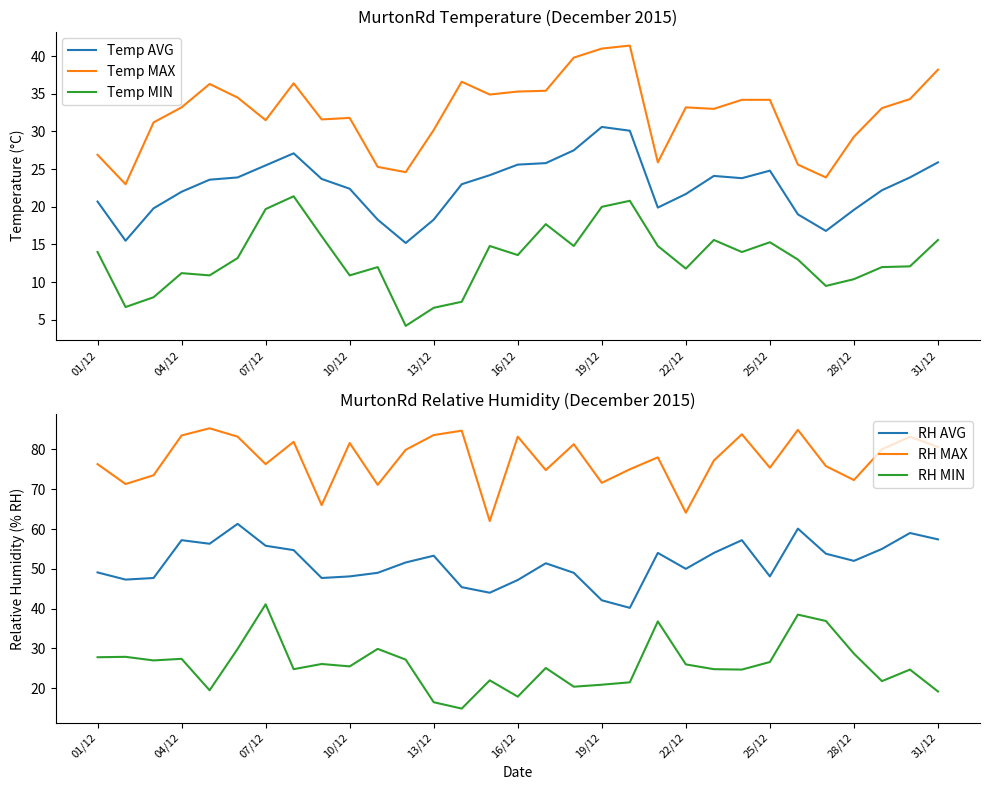

True or false: Temp MIN has a value of 13.6 at 16/12.

True